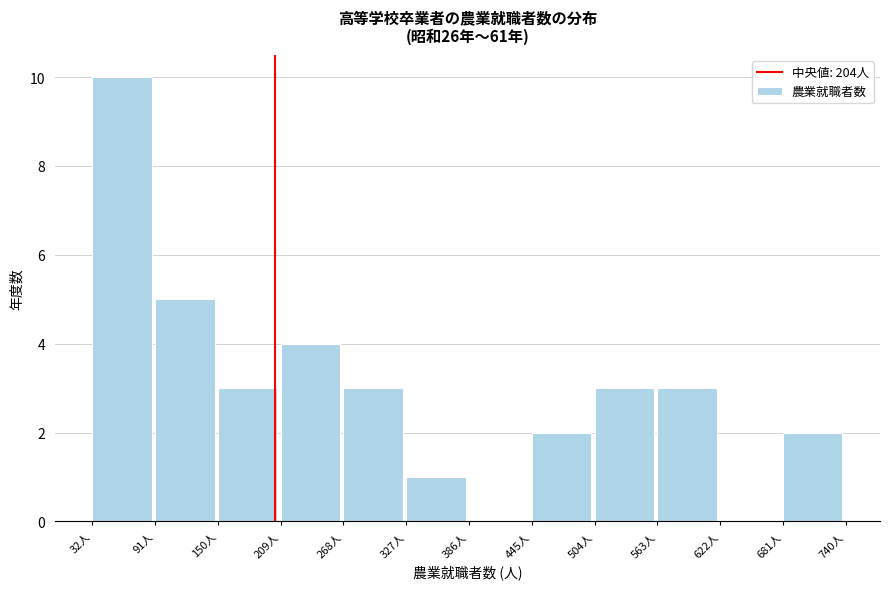

Reading left to right, transcribe this chart: for each bar, give the range it covers on the x-axis and its height. Neither the bar edges nor the heights are printed on the chart, so give them approximately, as read against the axes.

32 to 91: 10
91 to 150: 5
150 to 209: 3
209 to 268: 4
268 to 327: 3
327 to 386: 1
386 to 445: 0
445 to 504: 2
504 to 563: 3
563 to 622: 3
622 to 681: 0
681 to 740: 2